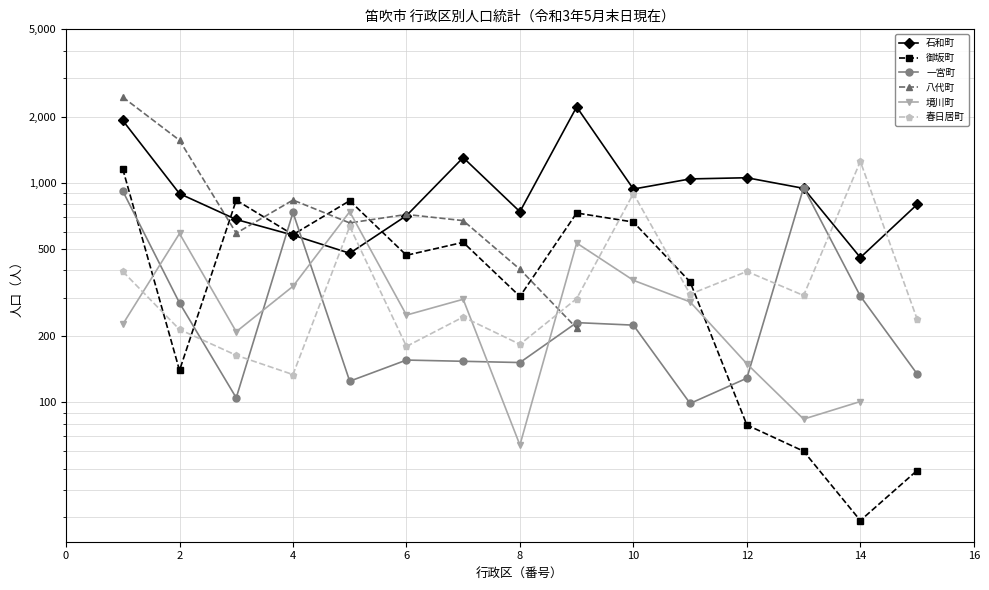

Which series ends up on top after the final intersection of 春日居町 and 御坂町?

春日居町